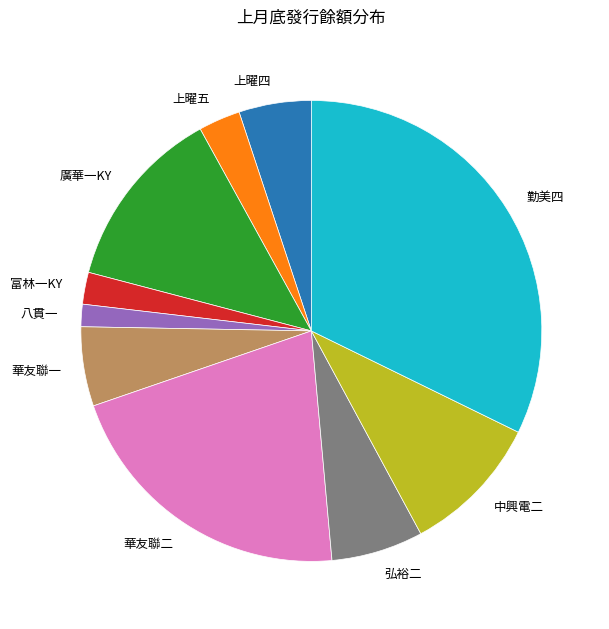

Is the sum of 八貫一 and 弘裕二 greater than half?

No